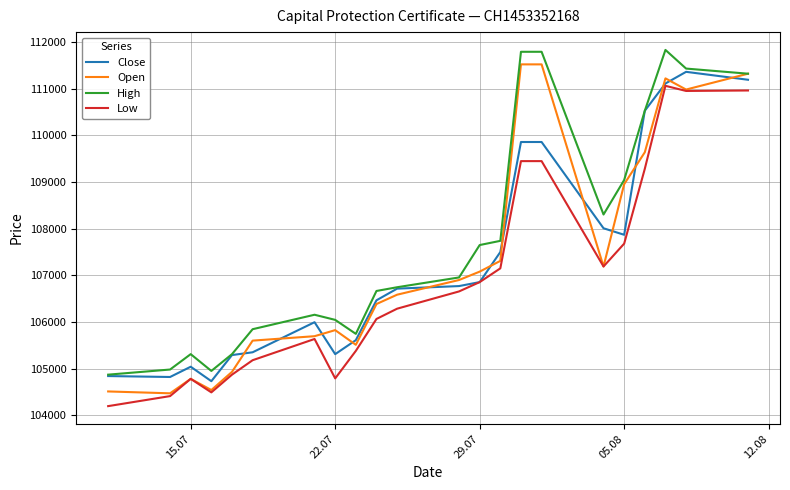

True or false: Low and High intersect in this chart.

False